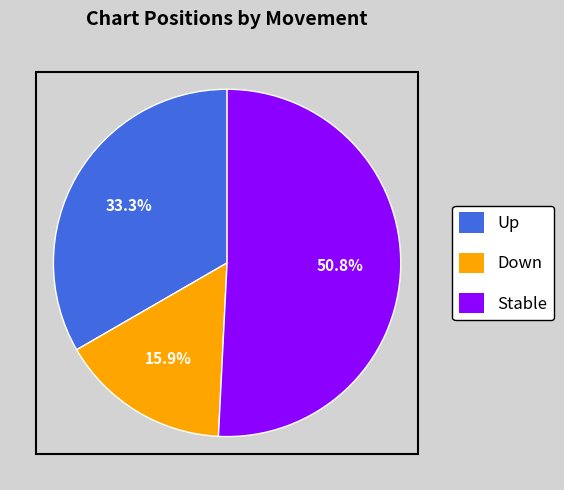

To the nearest percent, what is the difference between the largest and smallest slice percentages?

35%